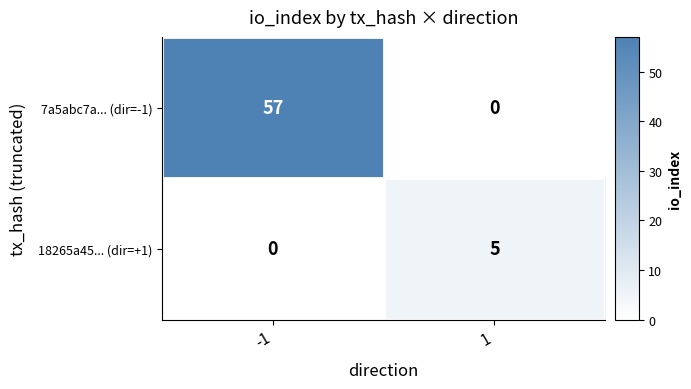

At -1, list the series in order from smallest to largest.

18265a45... (dir=+1), 7a5abc7a... (dir=-1)